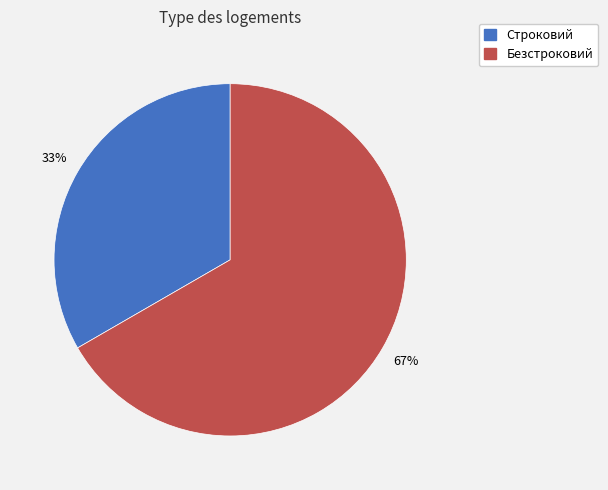

Does Безстроковий represent more than half of the total?

Yes